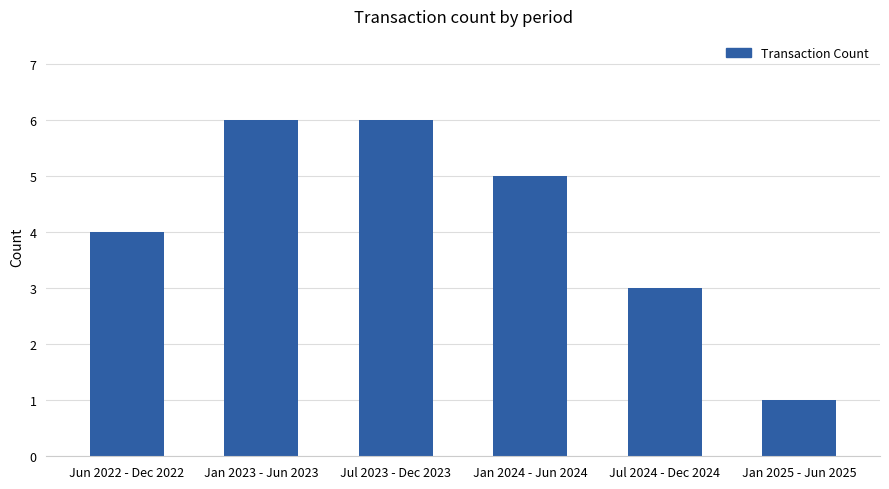

Reading right to left, transcribe all the data shown in this chart.

1	3	5	6	6	4